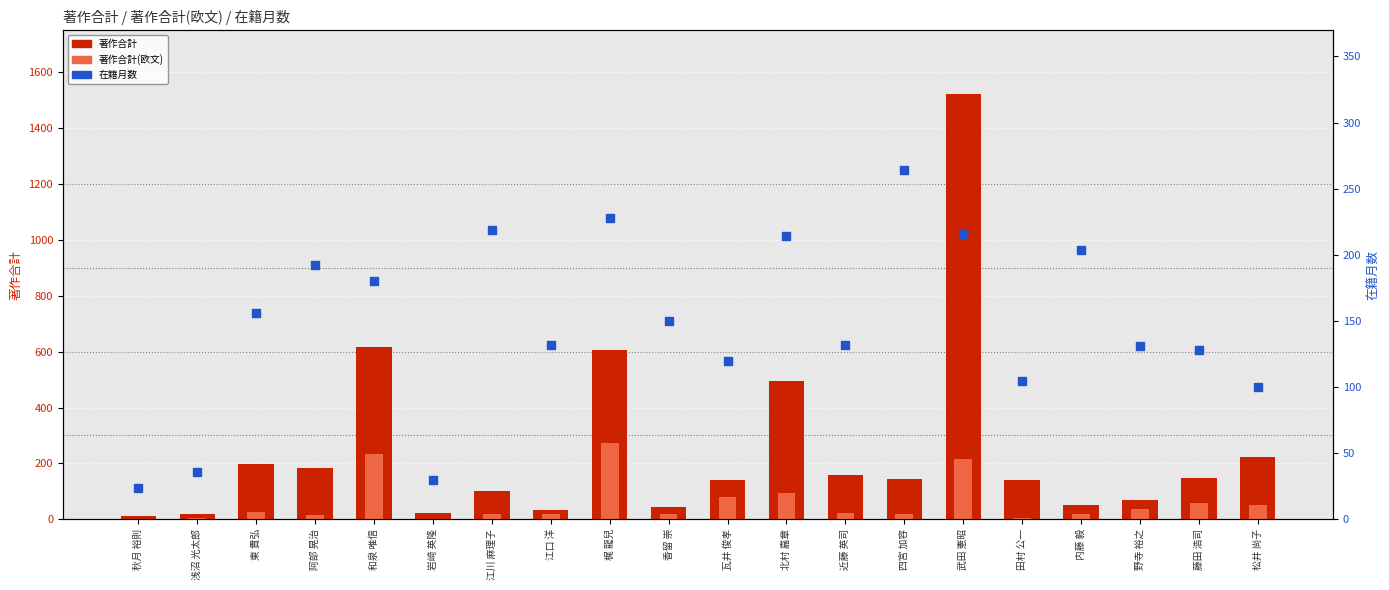

What is the total value across all series at 北村 嘉章?

803